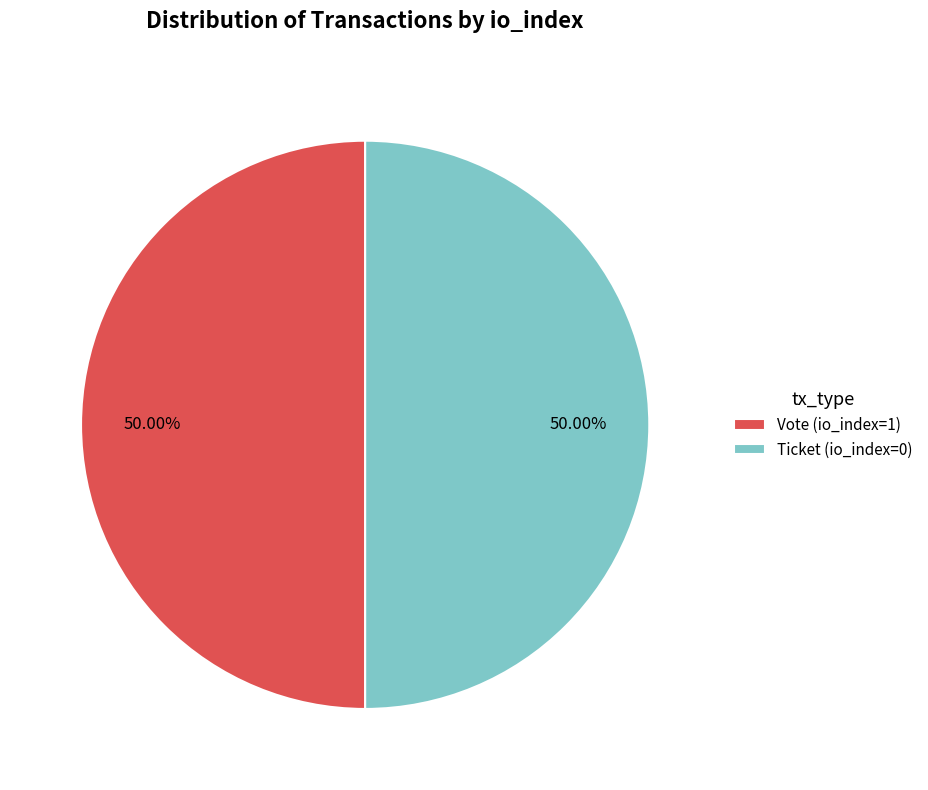

Count the number of slices in the pie.

2